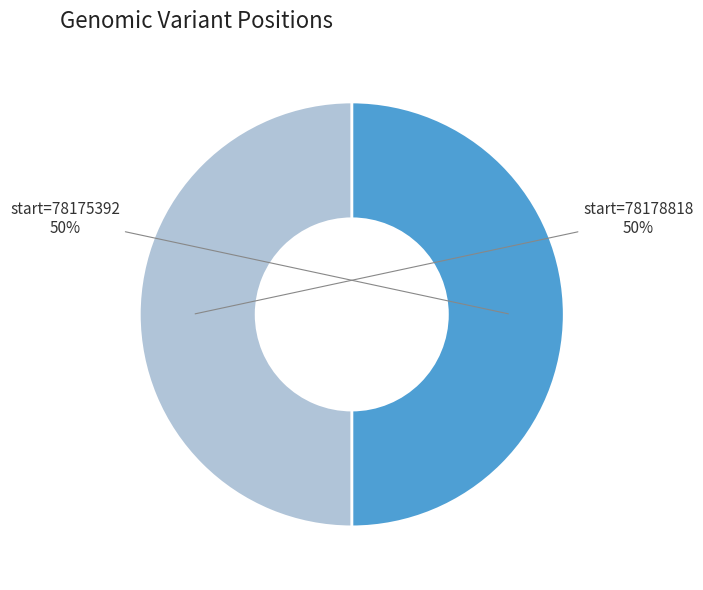

Approximately how many times larger is the value at start=78178818 compared to start=78175392?

1.0